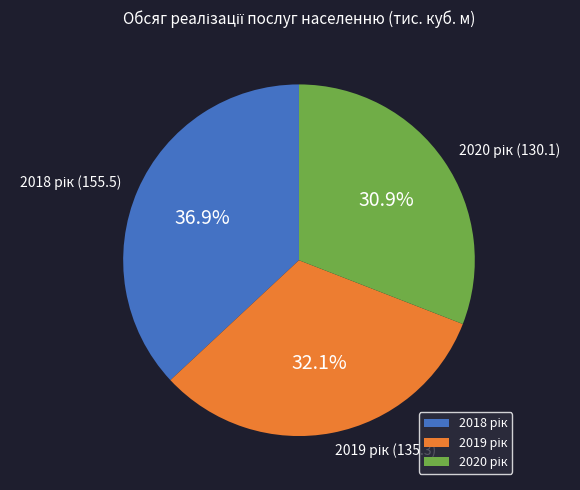

Does any single category account for the majority?

No